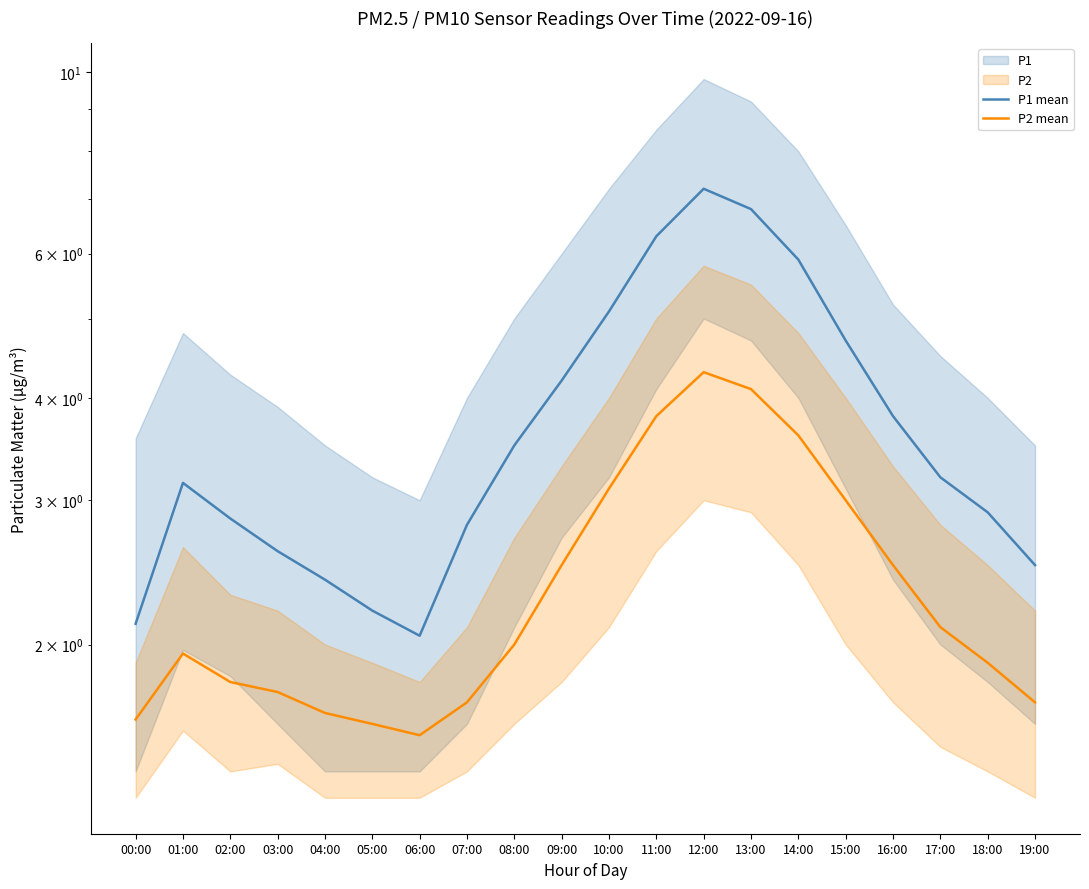

What is the difference between the second highest and minimum values in the P2 mean series?

2.5